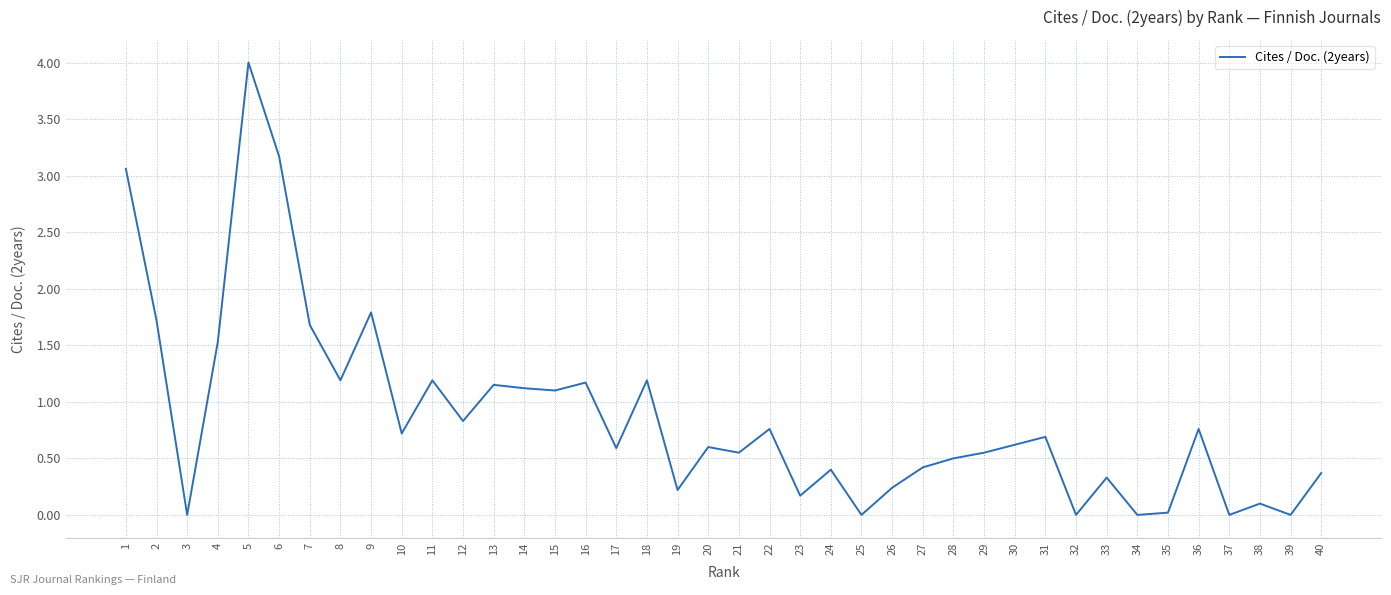

Does the chart have visible grid lines?

Yes